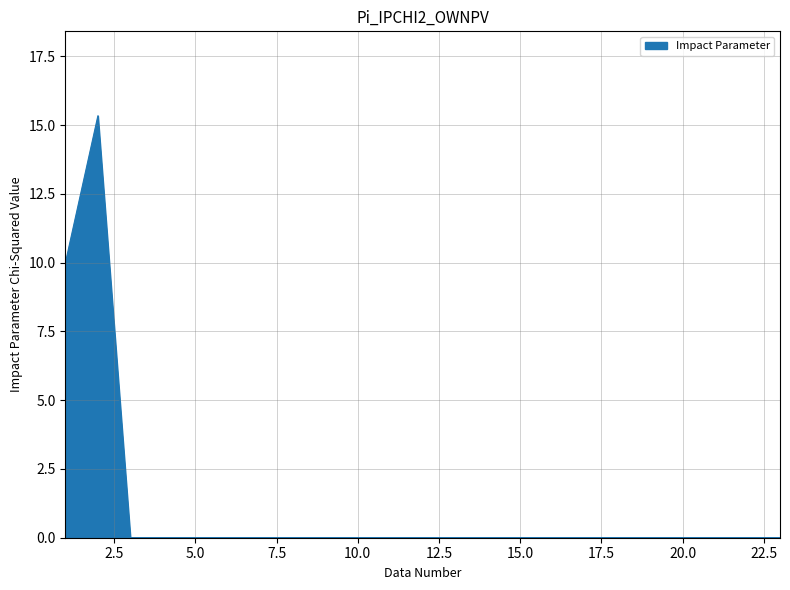

What is the greatest value displayed?

15.3